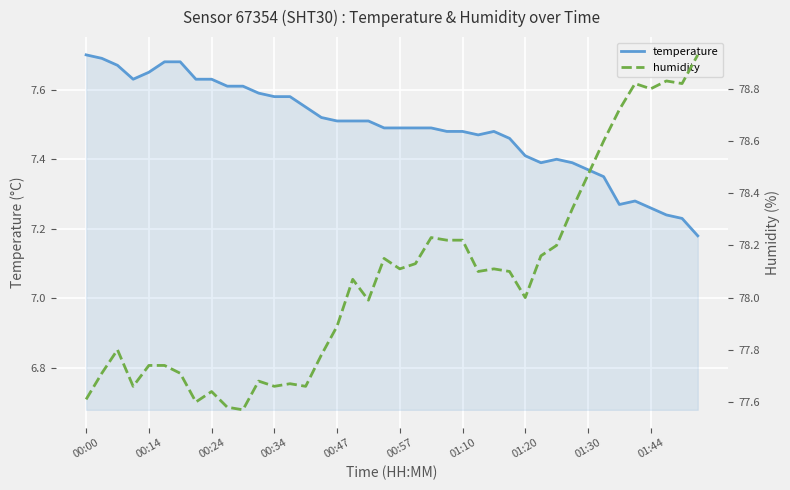

Is it true that temperature equals 9.9 at 00:24?

False